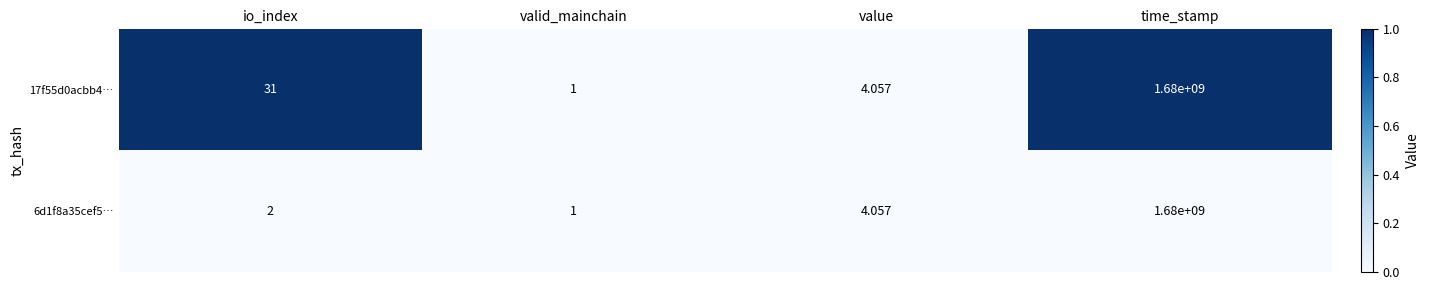

At which label is 6d1f8a35cef5… closest to 840000000?

value